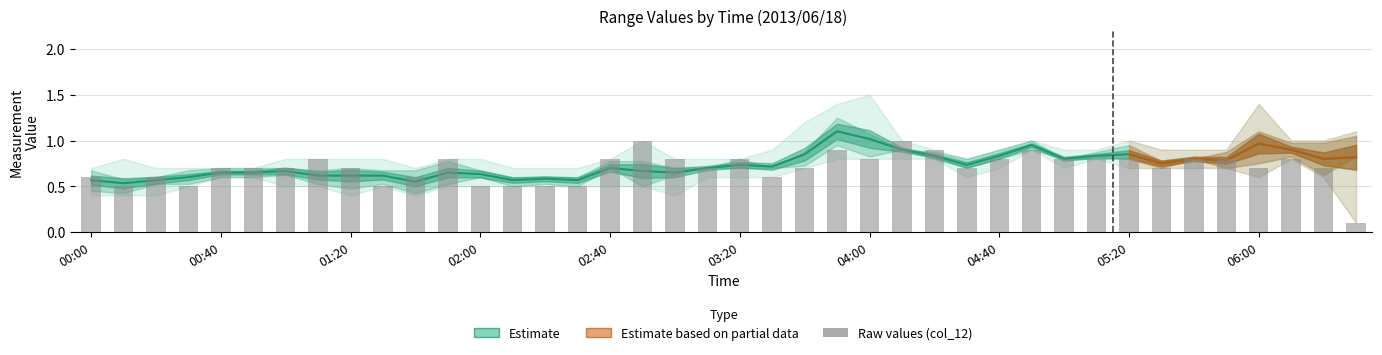

Which label corresponds to the smallest value in the chart?

06:30